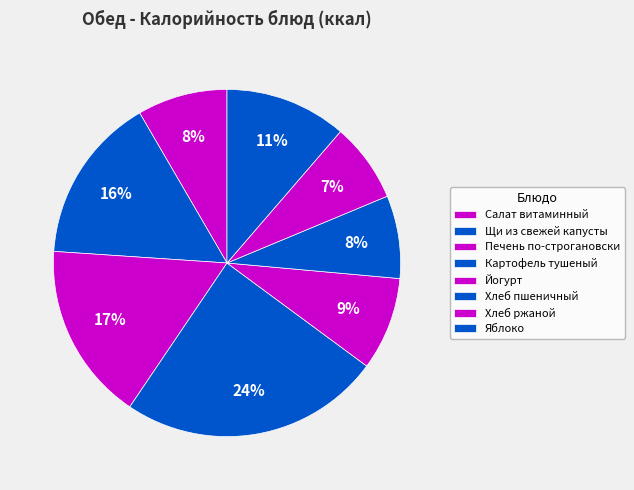

Count the number of slices in the pie.

8